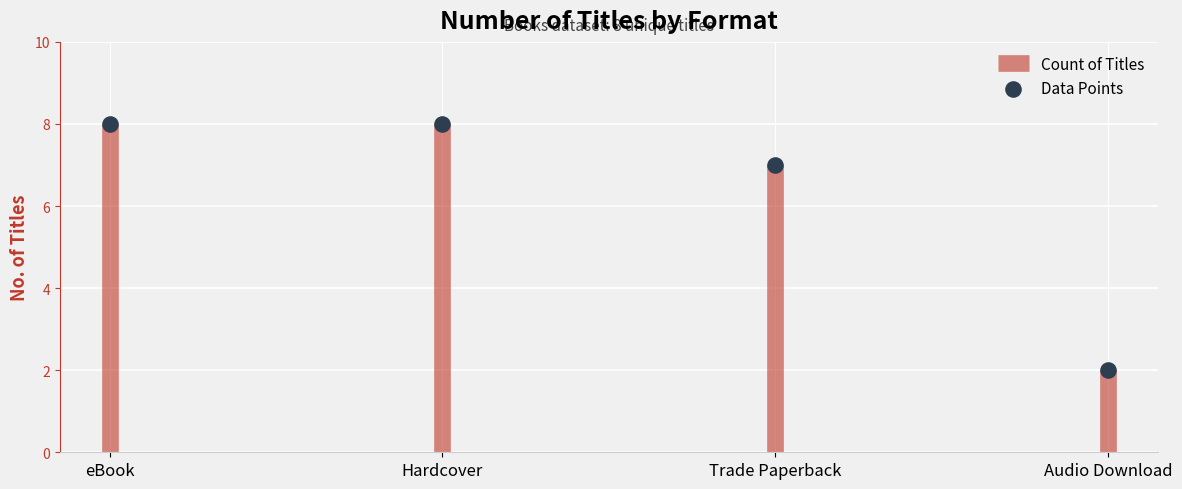

Approximately how many times larger is the value at Hardcover compared to eBook?

1.0